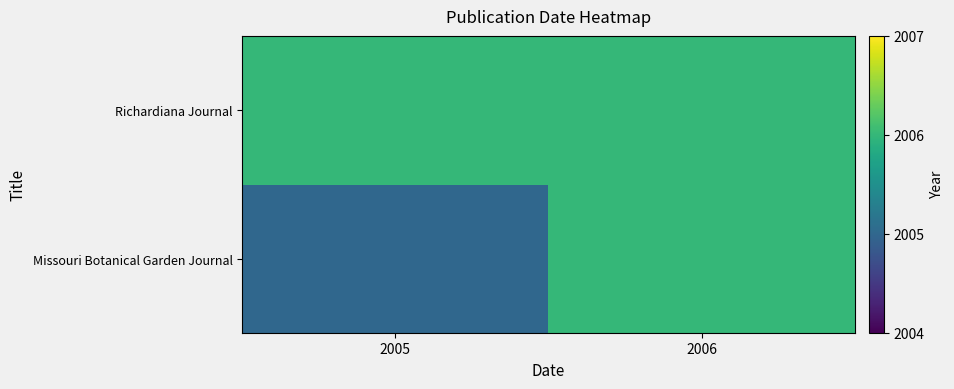

What is the total value across all series at 2006?

4012